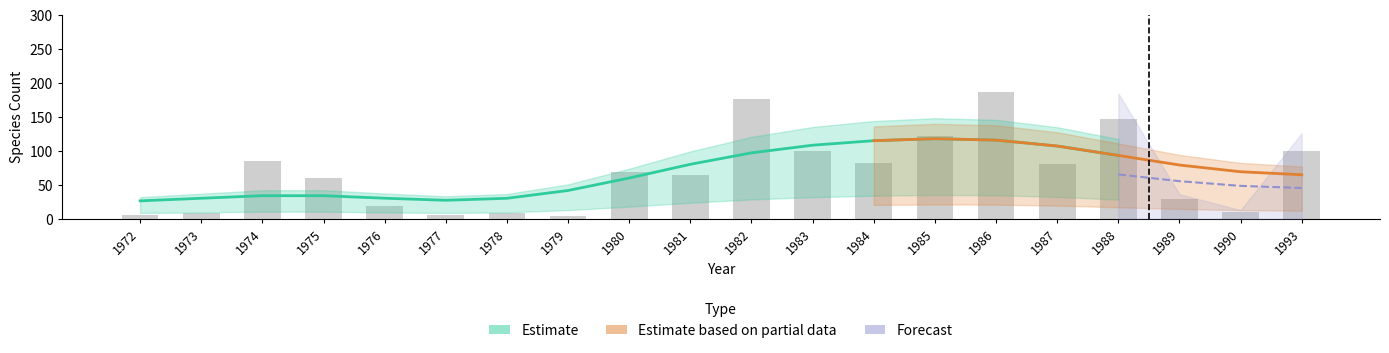

Are the bars grouped side by side (vs. stacked)?

Yes